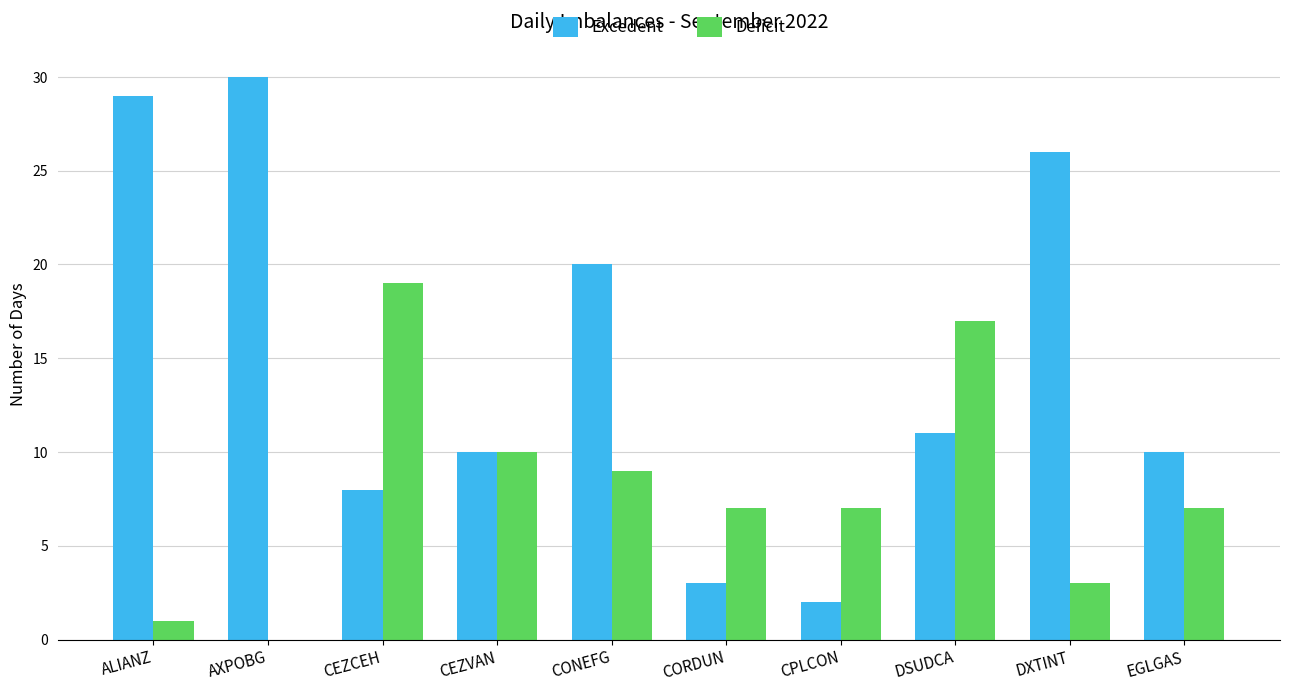

At which label is Deficit closest to 9?

CONEFG